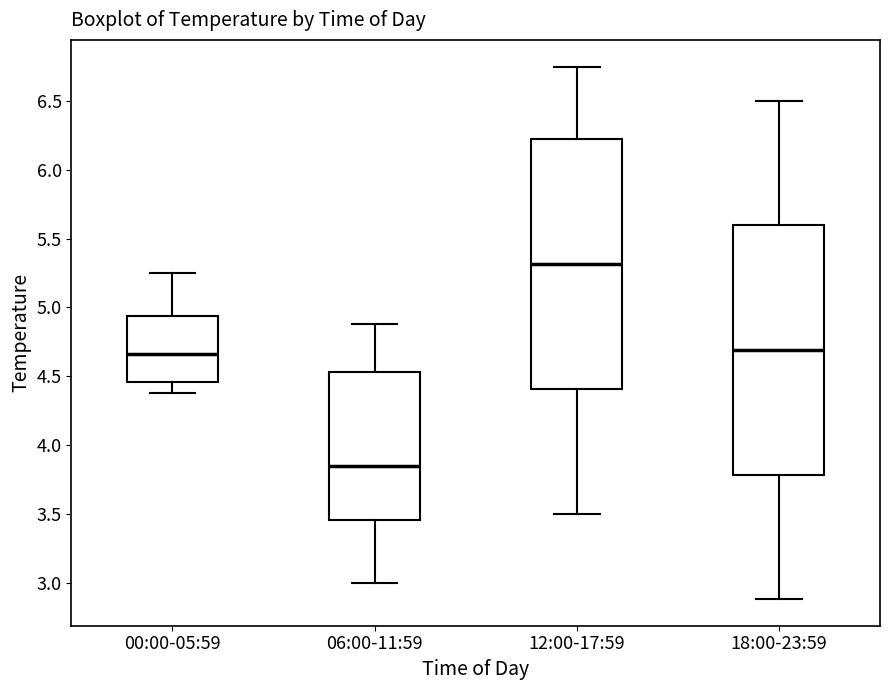

Where does the lower whisker of the box for 00:00-05:59 end on the y-axis? The values are not printed on the chart, so give them approximately, as read against the axis.

4.40